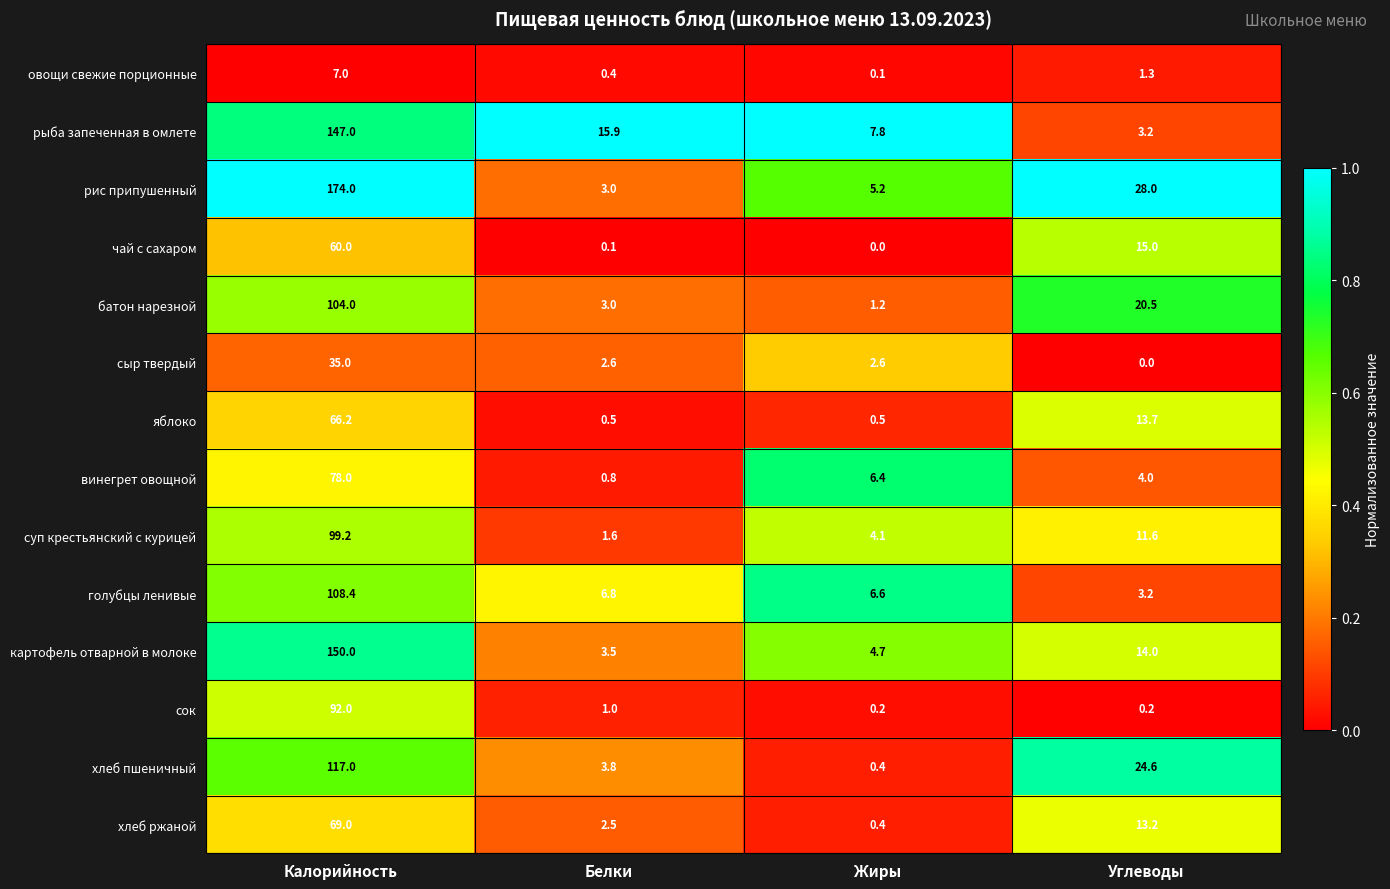

What is the spread (max minus min) of values at Углеводы?

28.0